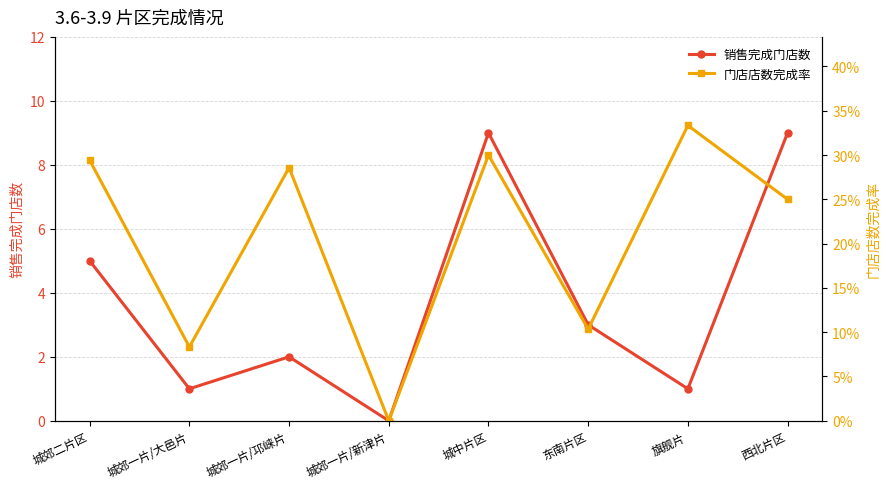

Rank the series at 旗舰片 from lowest to highest value.

门店店数完成率, 销售完成门店数